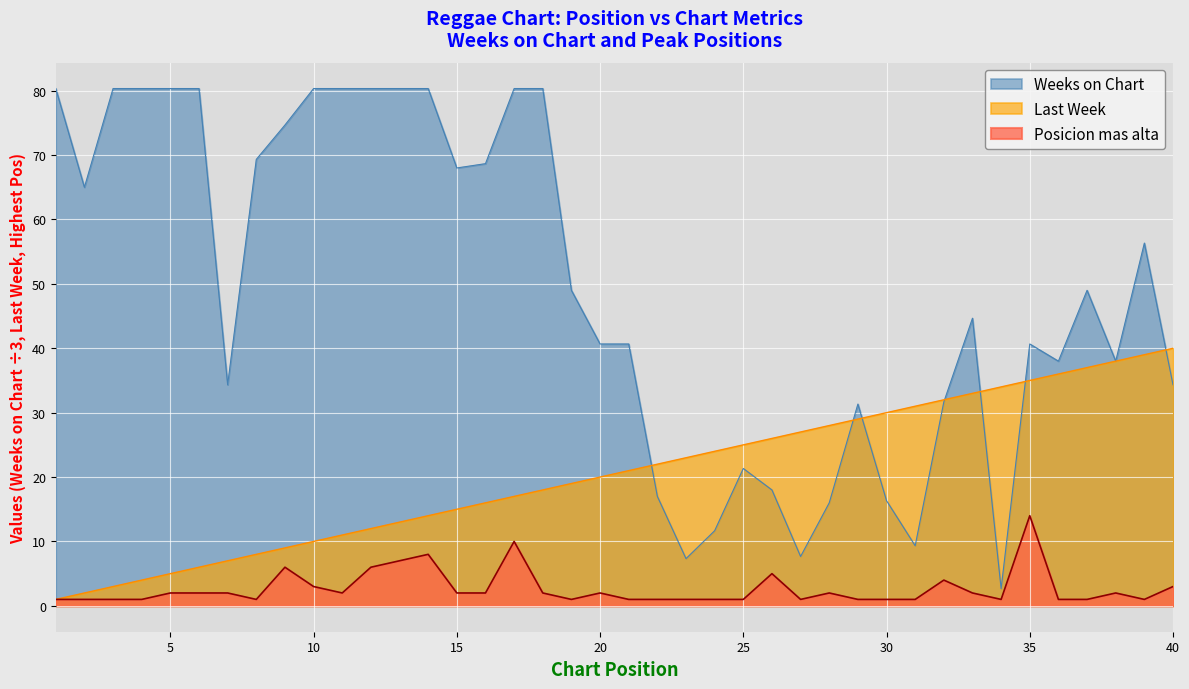

Which category has the lowest value across all series?

1